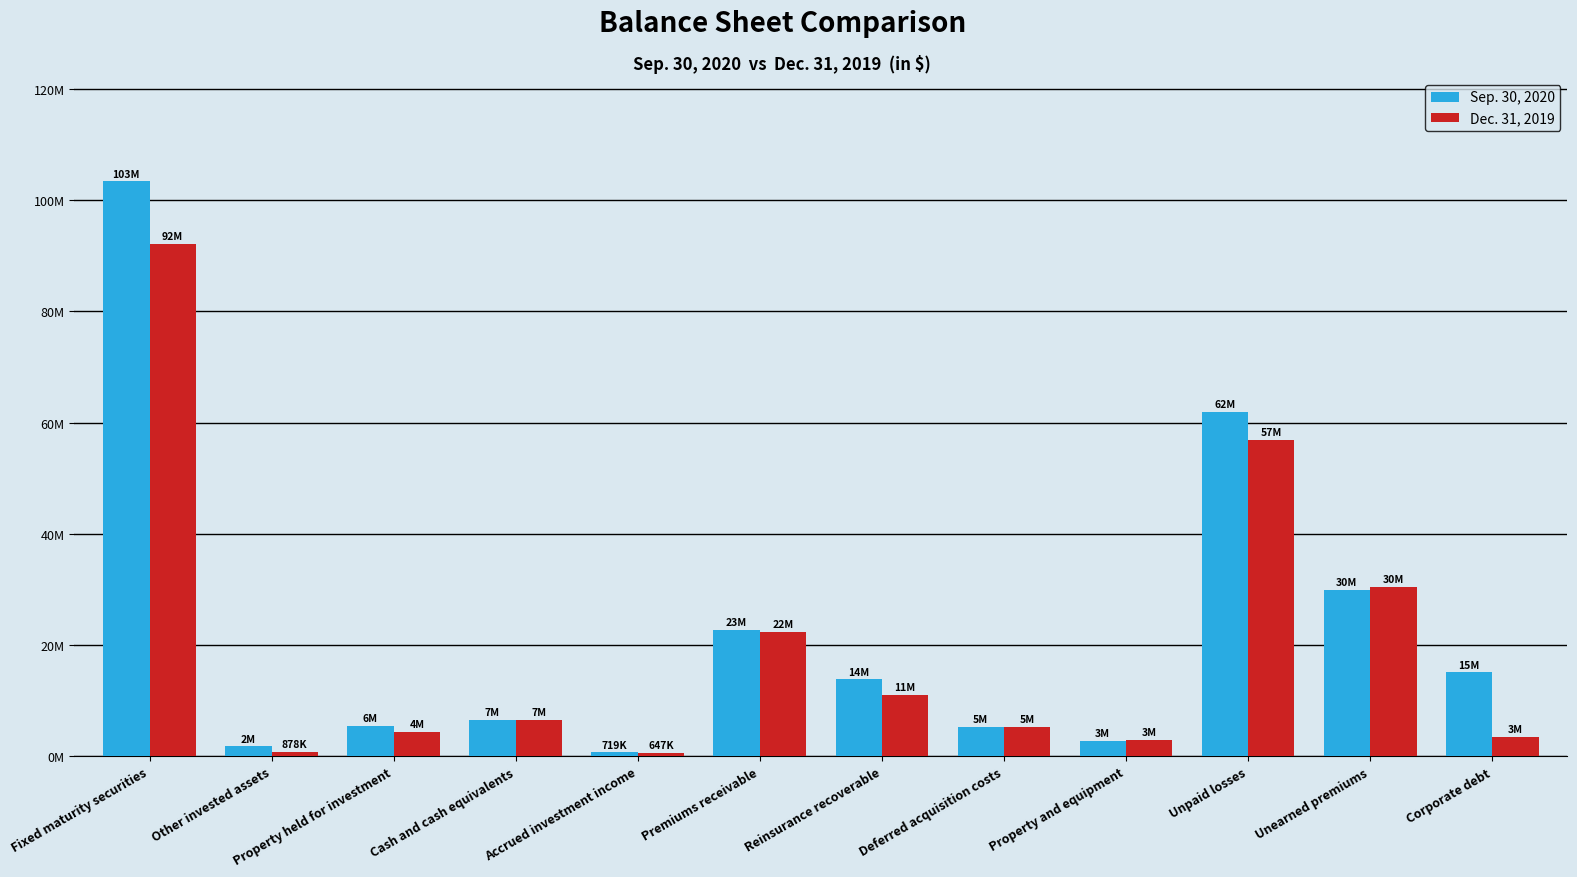

What is the spread (max minus min) of values at Reinsurance recoverable?

2808250